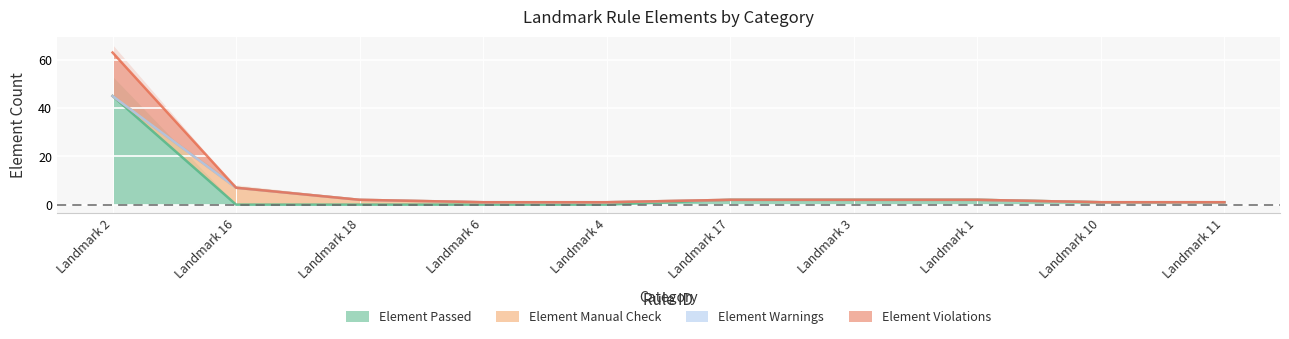

What is the sum of all Element Passed values?

53